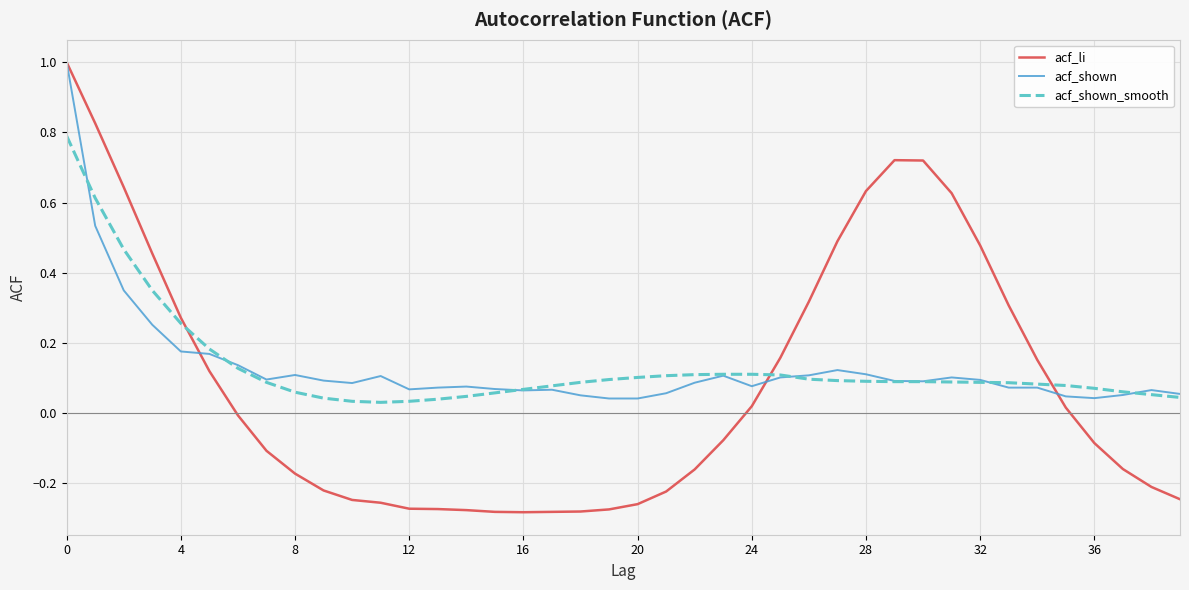

Which series has the largest range (max minus min)?

acf_li